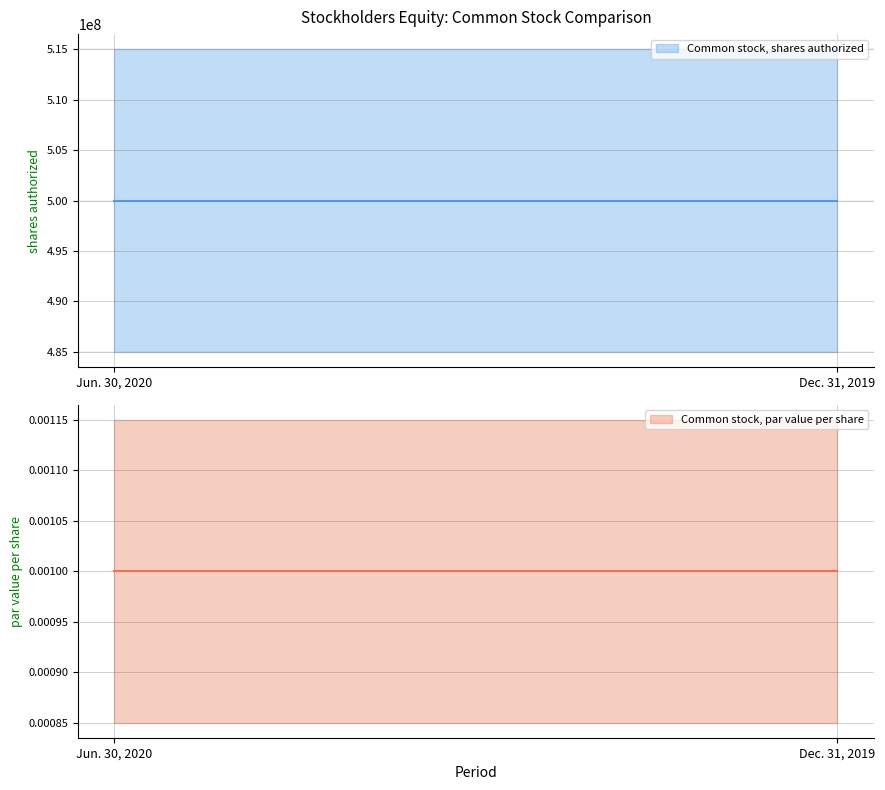

The value of Common stock, shares authorized at Dec. 31, 2019 is 500000000.0. True or false?

True